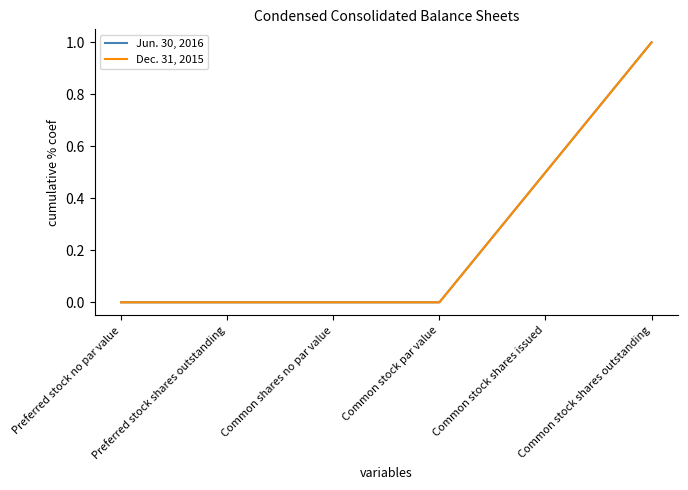

At Preferred stock no par value, list the series in order from smallest to largest.

Jun. 30, 2016, Dec. 31, 2015